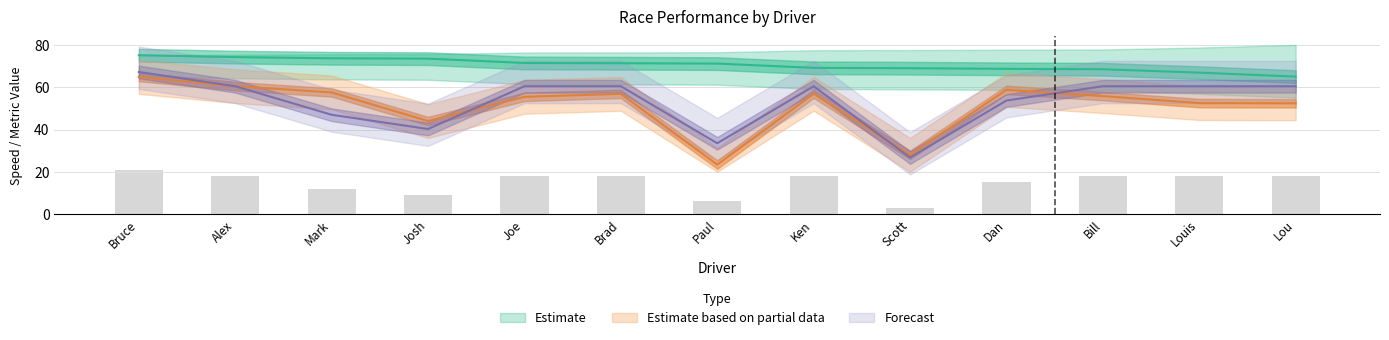

What is the smallest value displayed?

3.0